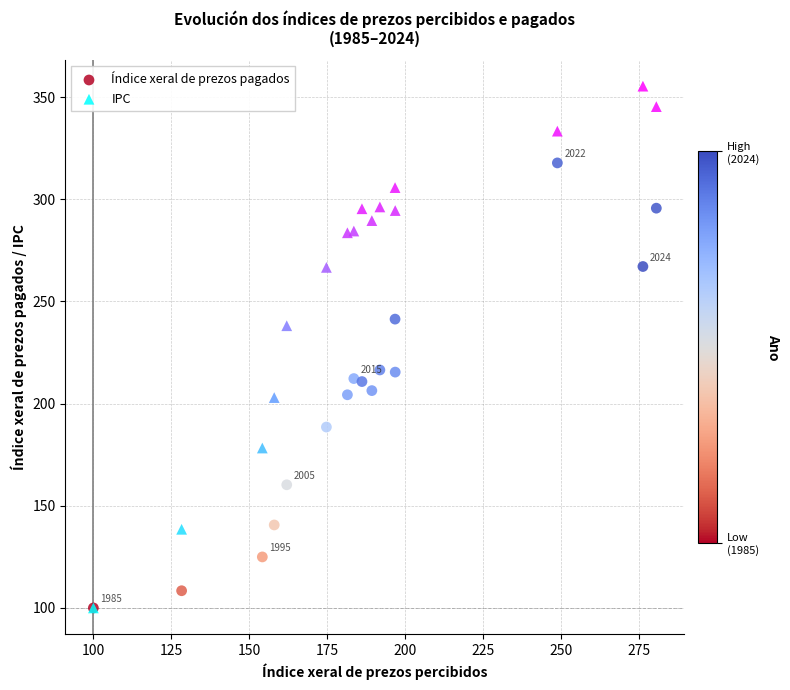

What are all the series names shown in the legend?

Índice xeral de prezos pagados, IPC